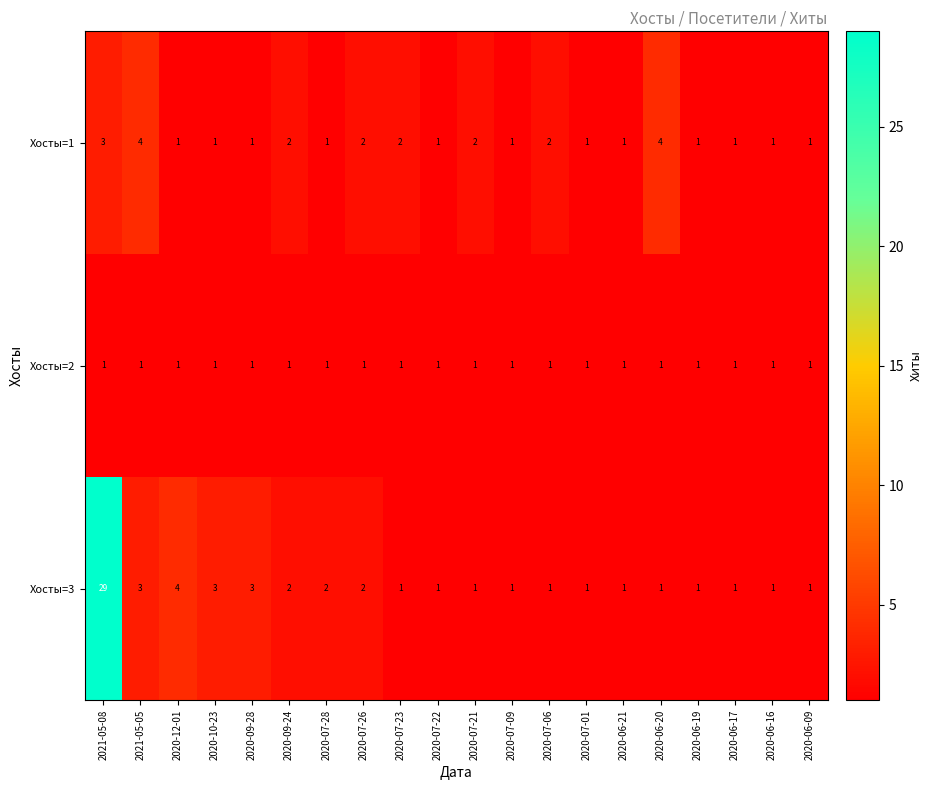

What is the greatest value displayed?

29